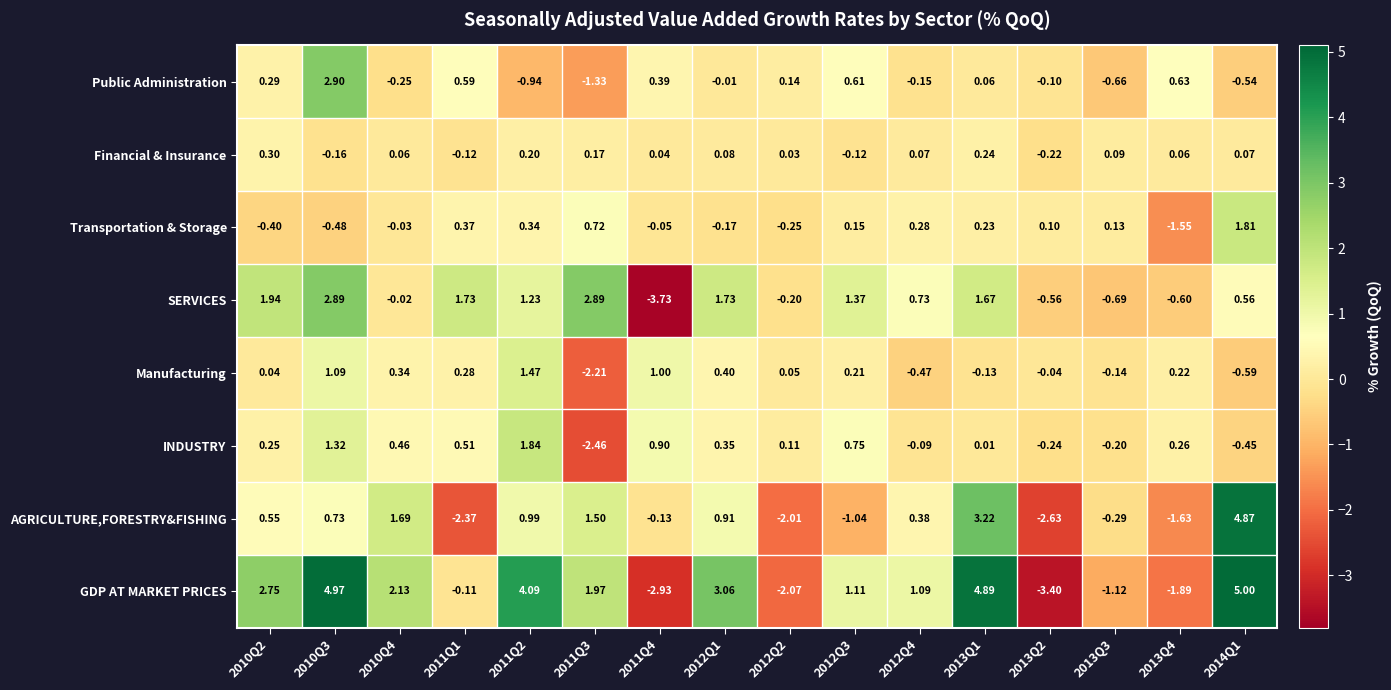

List the series in order of their peak value, highest first.

GDP AT MARKET PRICES, AGRICULTURE,FORESTRY&FISHING, Public Administration, SERVICES, INDUSTRY, Transportation & Storage, Manufacturing, Financial & Insurance